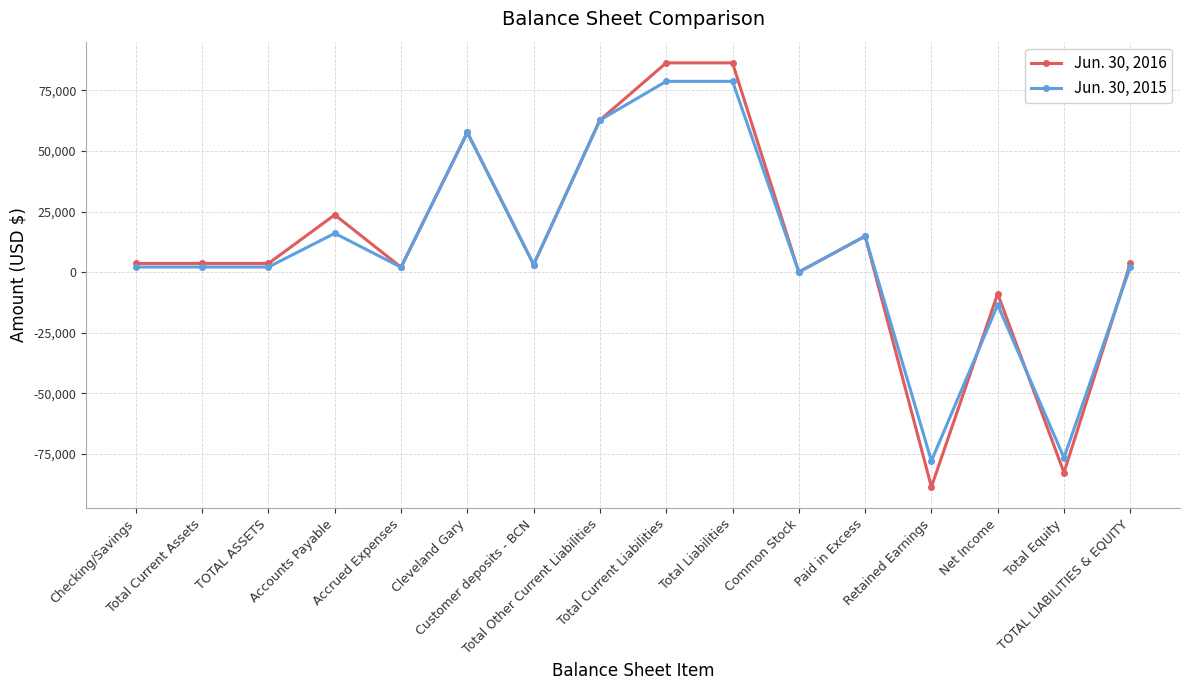

How many series are shown in this chart?

2